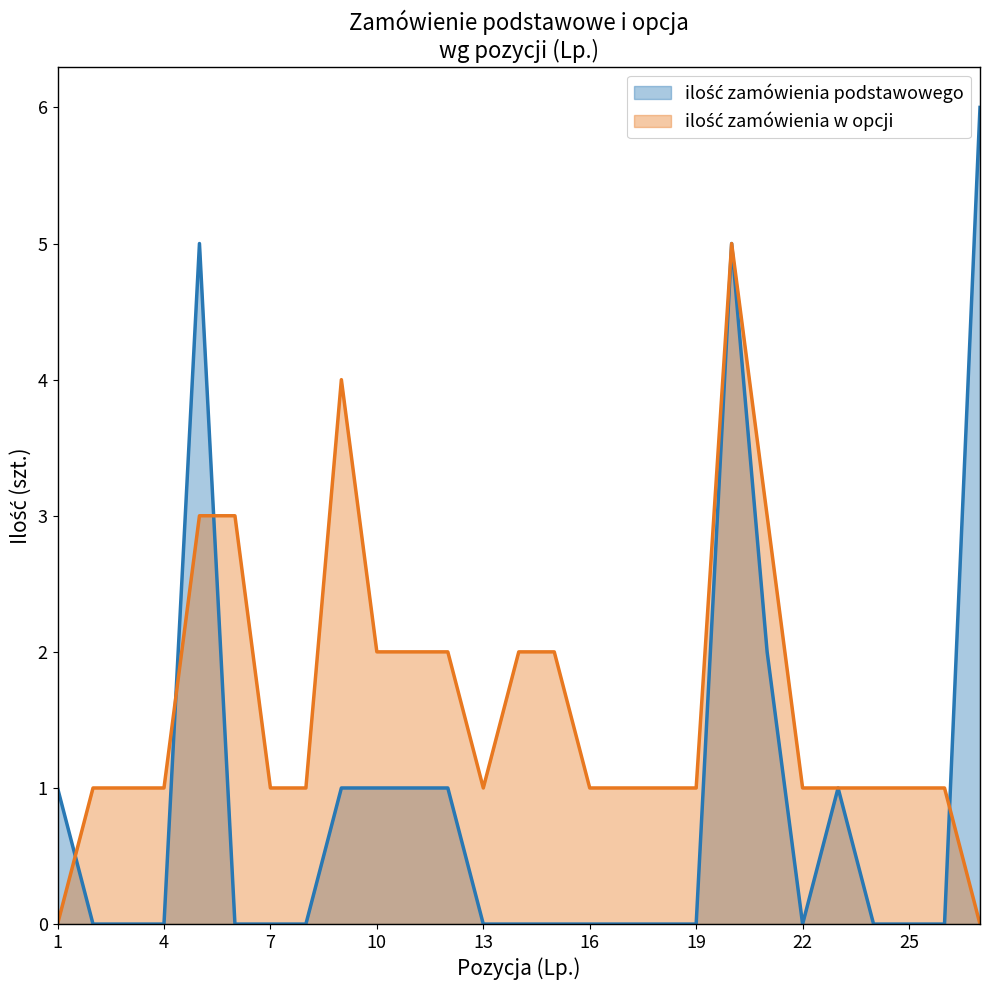

True or false: ilość zamówienia podstawowego and ilość zamówienia w opcji cross at least once.

True